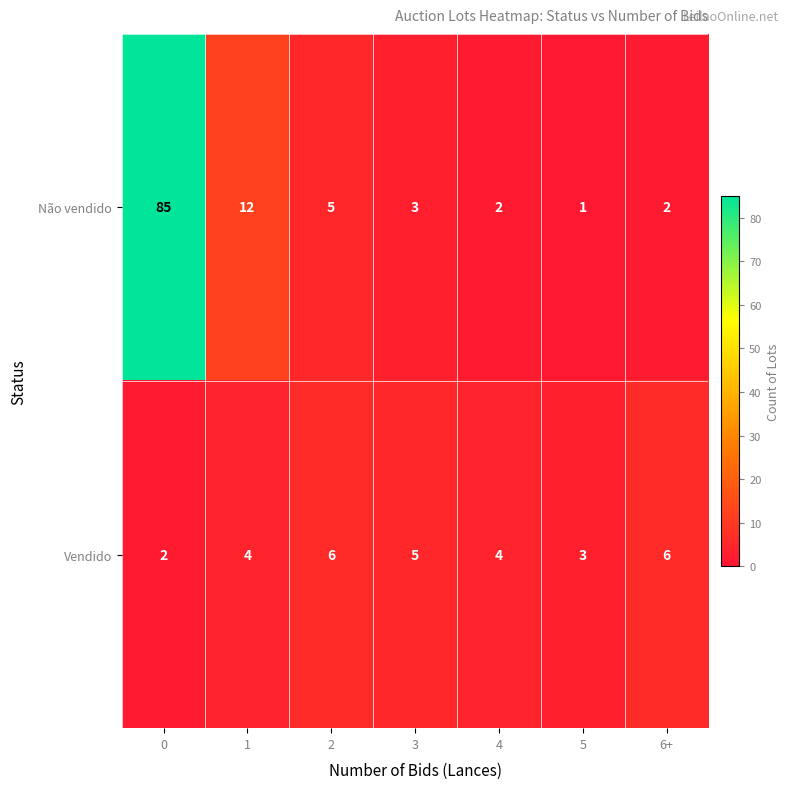

The Não vendido series shows 18 at 1. True or false?

False